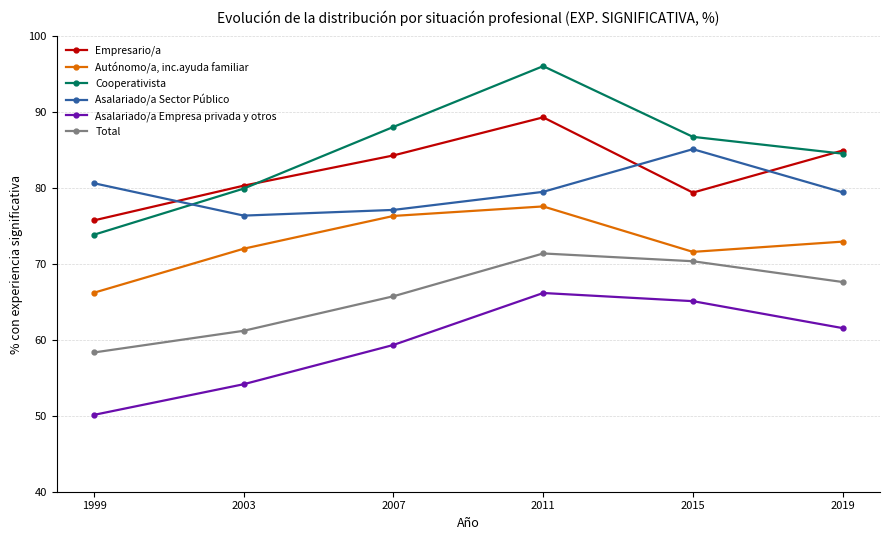

Rank the series by their maximum value, from highest to lowest.

Cooperativista, Empresario/a, Asalariado/a Sector Público, Autónomo/a, inc.ayuda familiar, Total, Asalariado/a Empresa privada y otros